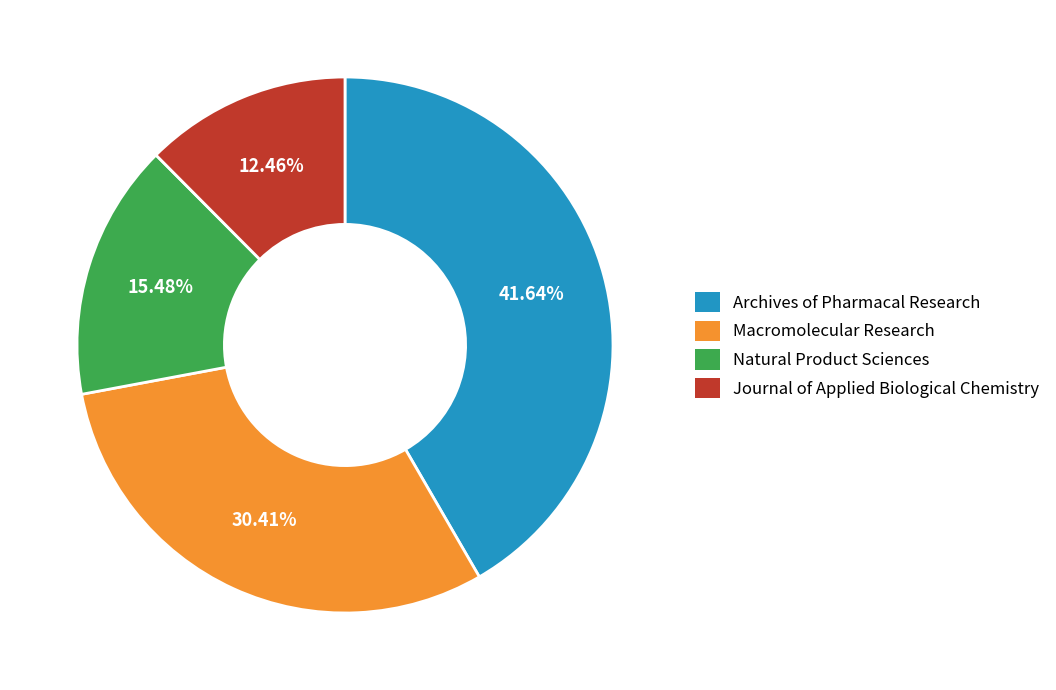

To the nearest percent, what is the combined percentage of Natural Product Sciences and Archives of Pharmacal Research?

57%